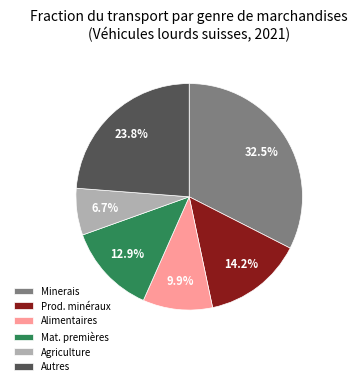

Between Mat. premières and Prod. minéraux, which is larger?

Prod. minéraux